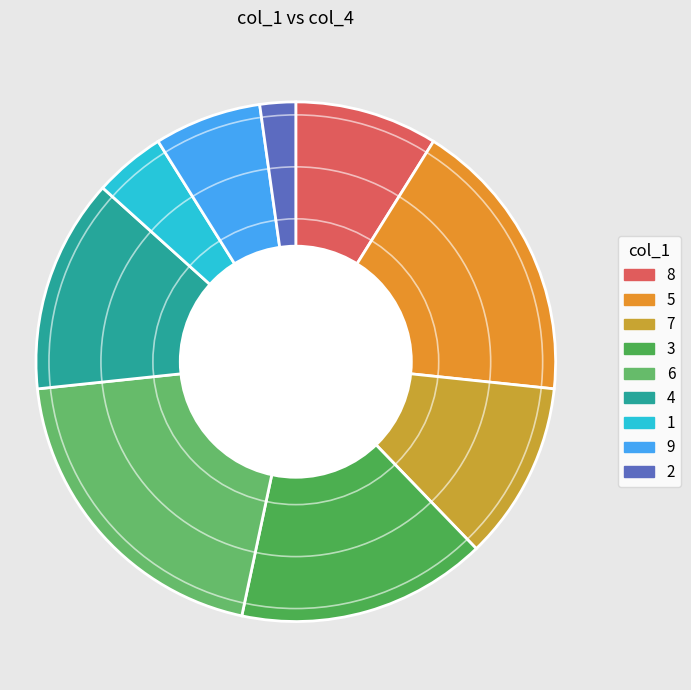

To the nearest percent, what portion does 3 represent?

16%